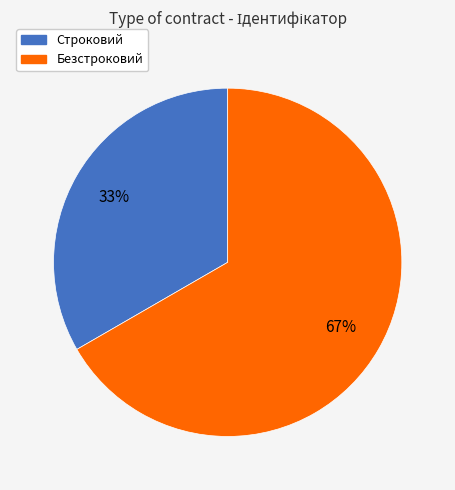

Approximately how many times larger is the value at Строковий compared to Безстроковий?

0.5